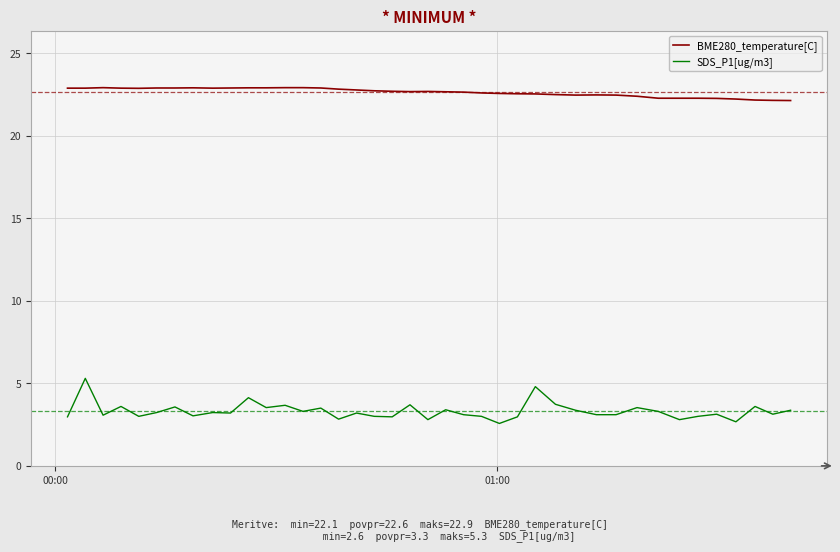

True or false: BME280_temperature[C] and SDS_P1[ug/m3] intersect in this chart.

False